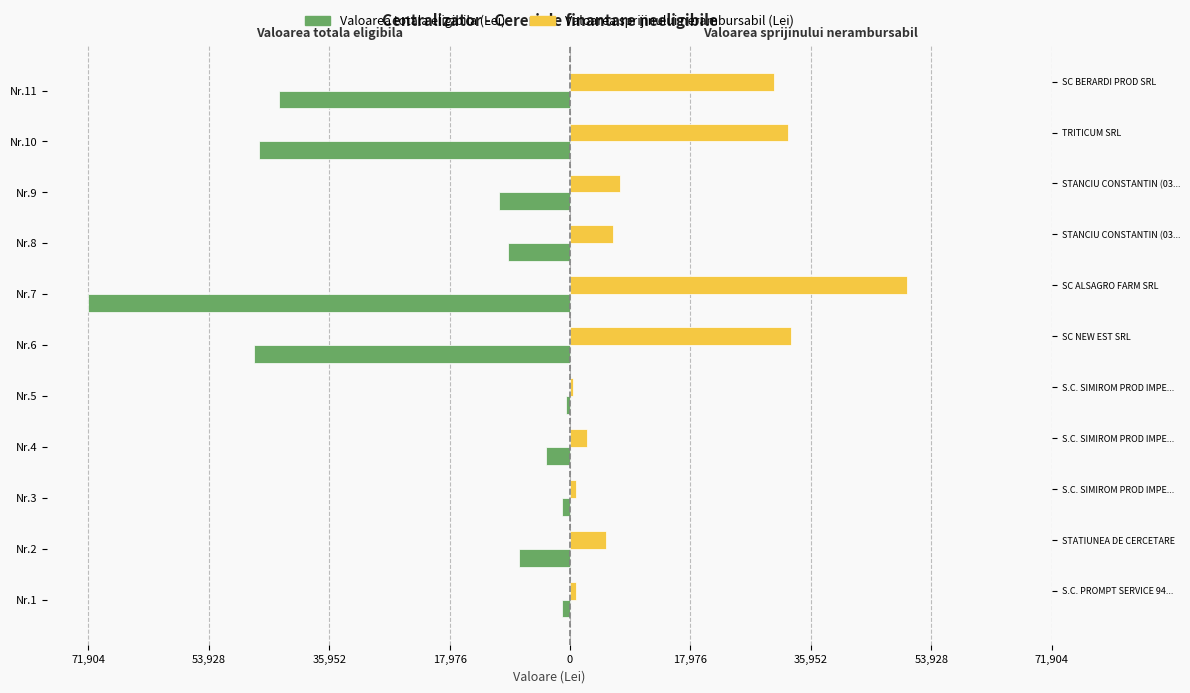

What are all the series names shown in the legend?

Valoarea totala eligibila (Lei), Valoarea sprijinului nerambursabil (Lei)